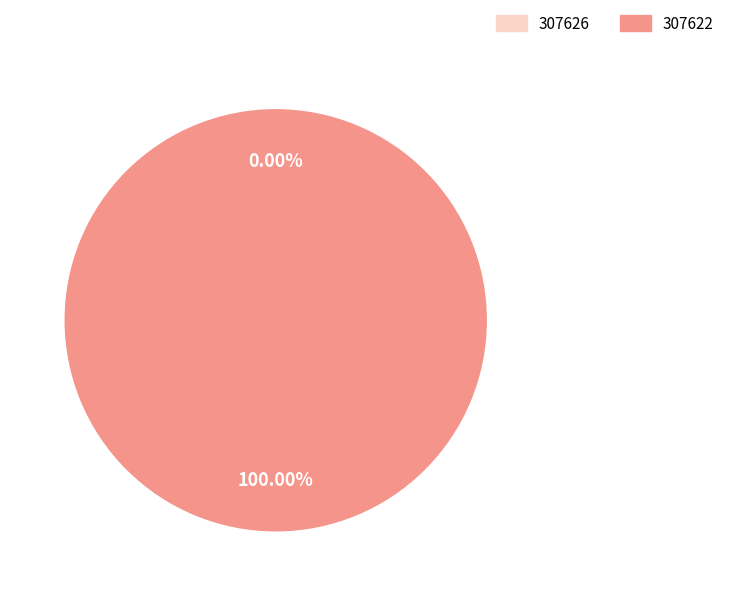

Do 307626 and 307622 together represent more than half of the pie?

Yes